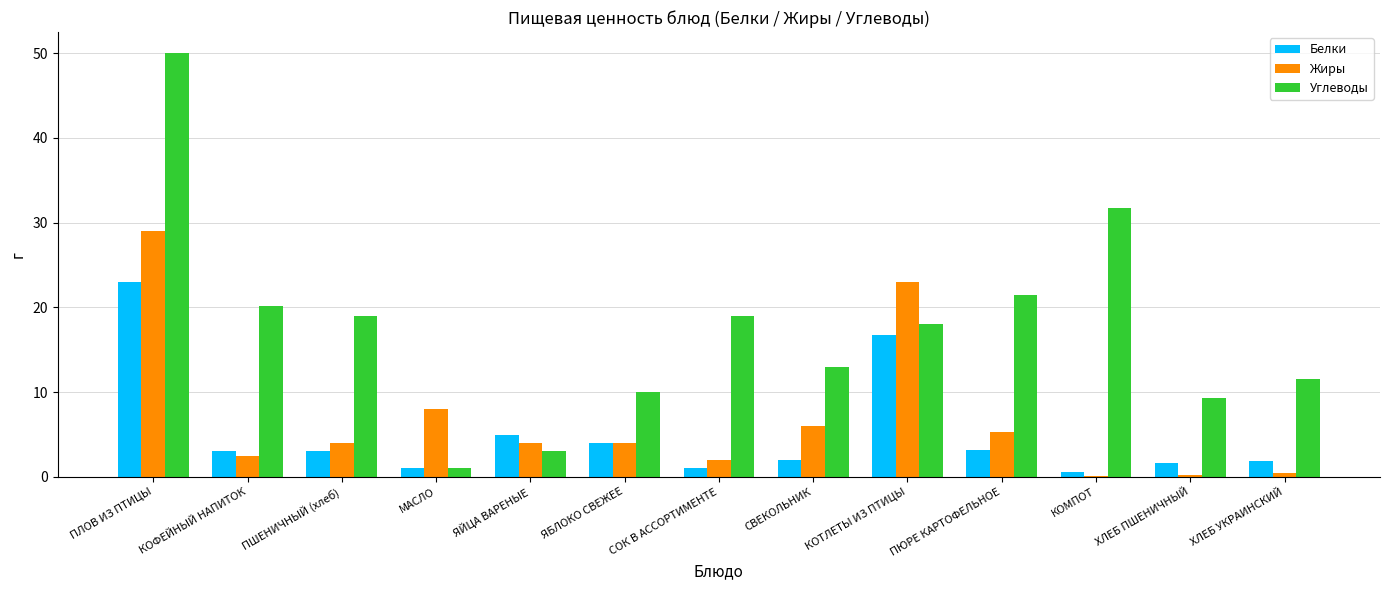

The value of Белки at ПЮРЕ КАРТОФЕЛЬНОЕ is 3.2. True or false?

True